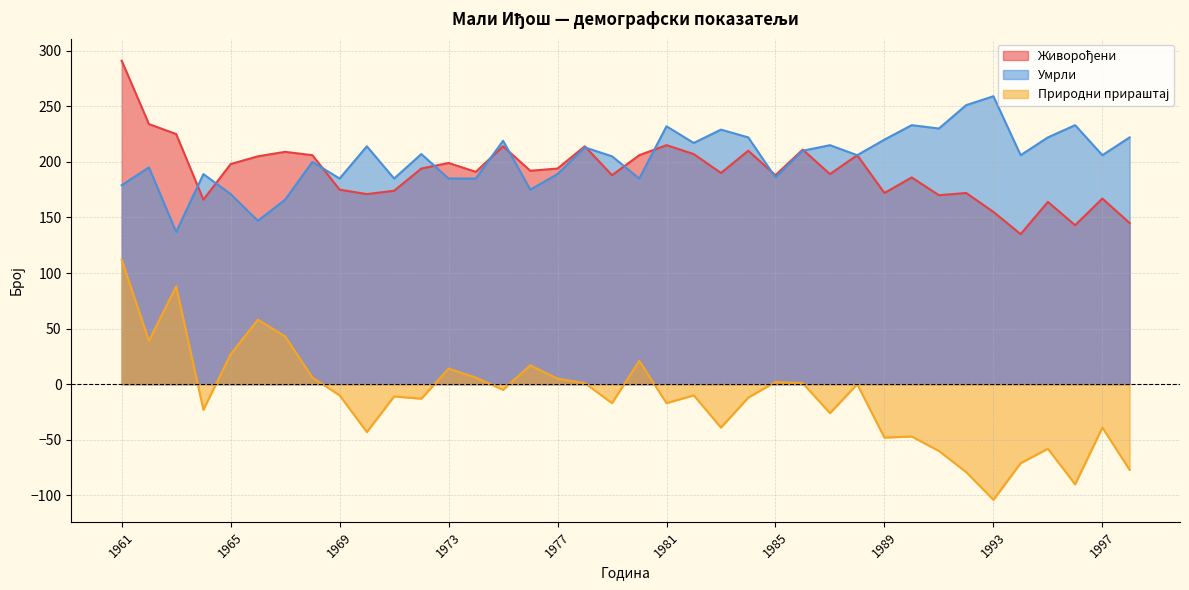

Where is the first local maximum for Живорођени?

1967